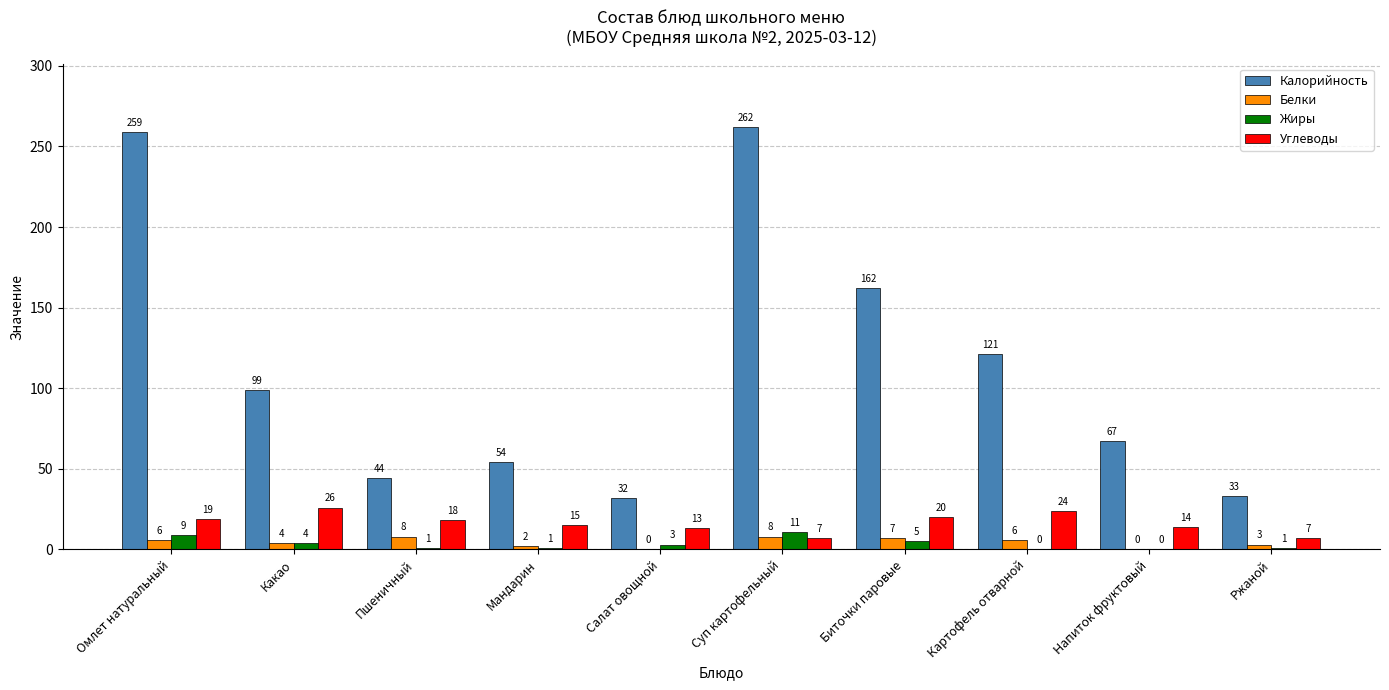

Between Салат овощной and Суп картофельный, which series saw the biggest shift?

Калорийность